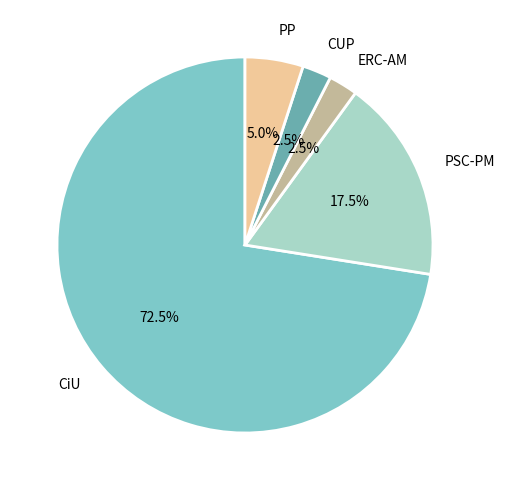

Does any single category account for the majority?

Yes